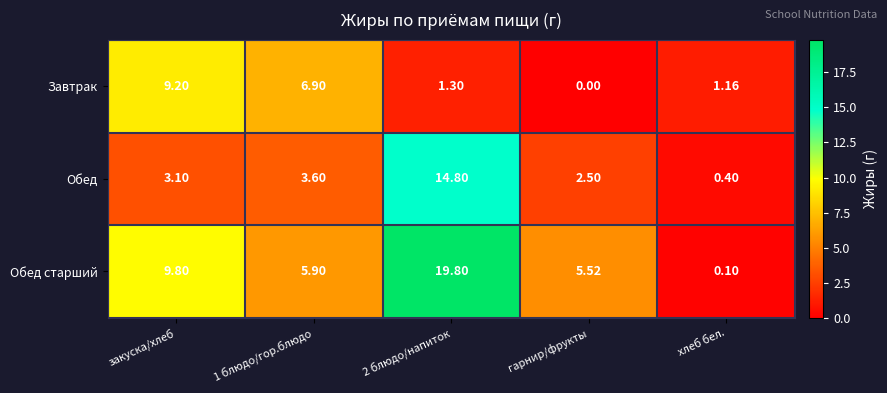

What is the total value across all series at хлеб бел.?

1.7